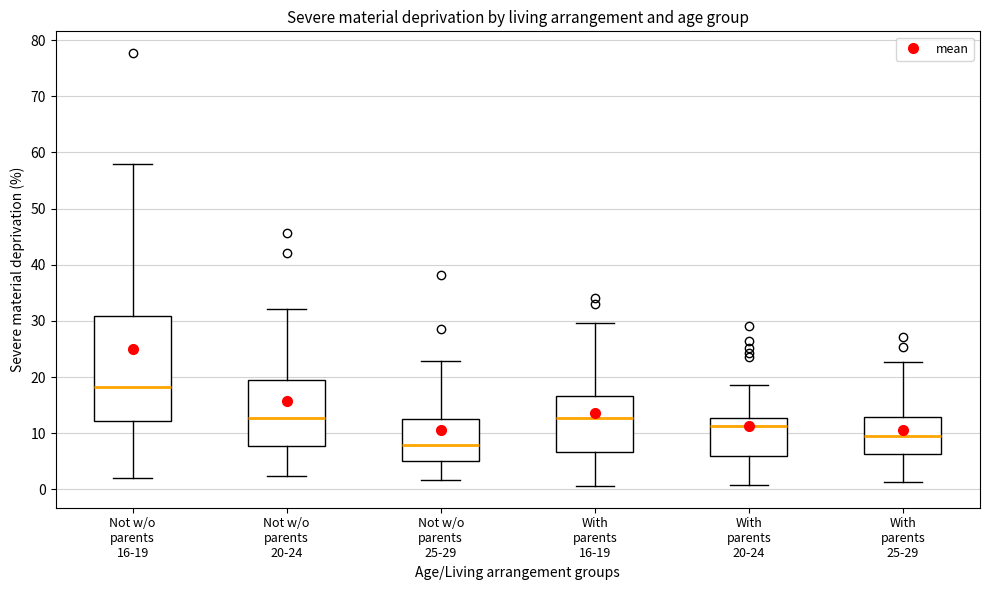

Reading left to right, read every box against the y-axis: the position of its median line, the range the box covers, and the ends of its whiskers. The values are not printed on the chart, so give them approximately, as read against the axis.

Not w/o parents 16-19: median 18, box 12 to 31, whiskers 2 to 58
Not w/o parents 20-24: median 13, box 8 to 20, whiskers 2 to 32
Not w/o parents 25-29: median 8, box 5 to 13, whiskers 2 to 23
With parents 16-19: median 13, box 7 to 17, whiskers 1 to 30
With parents 20-24: median 11, box 6 to 13, whiskers 1 to 19
With parents 25-29: median 10, box 6 to 13, whiskers 1 to 23